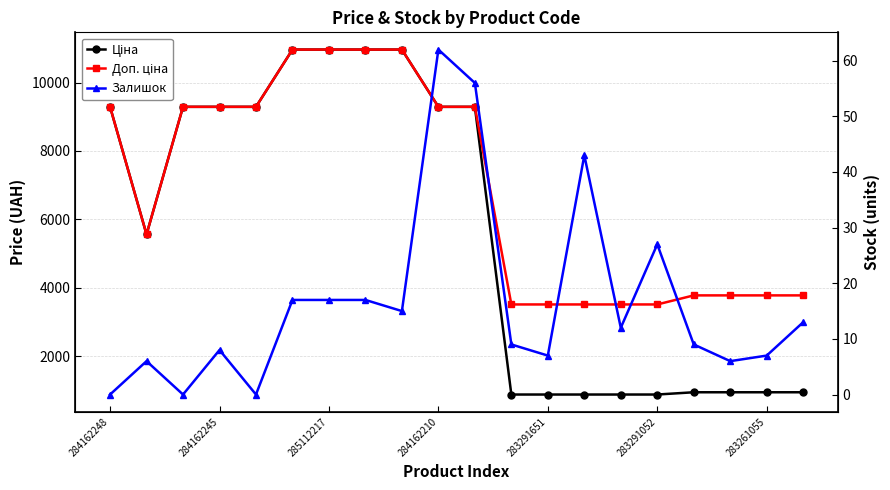

True or false: Ціна and Залишок cross at least once.

False